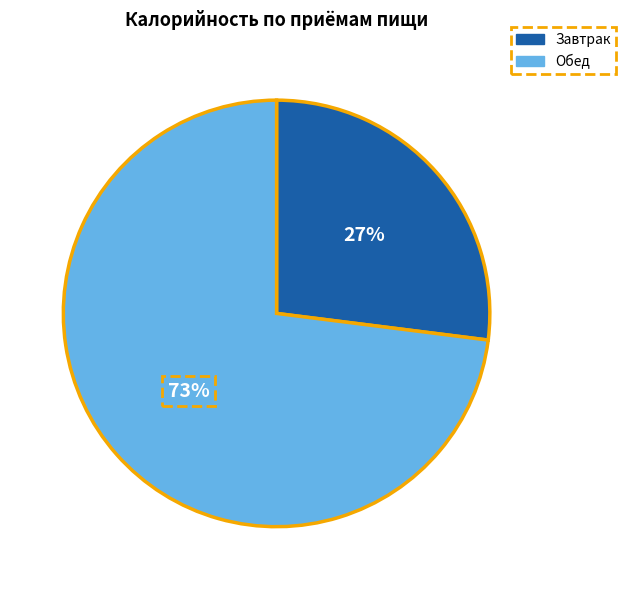

Is it true that Завтрак is 33% of the pie?

False